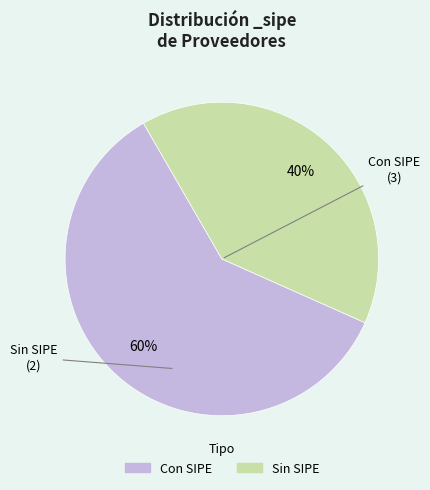

What percentage is the Sin SIPE slice, to the nearest percent?

40%